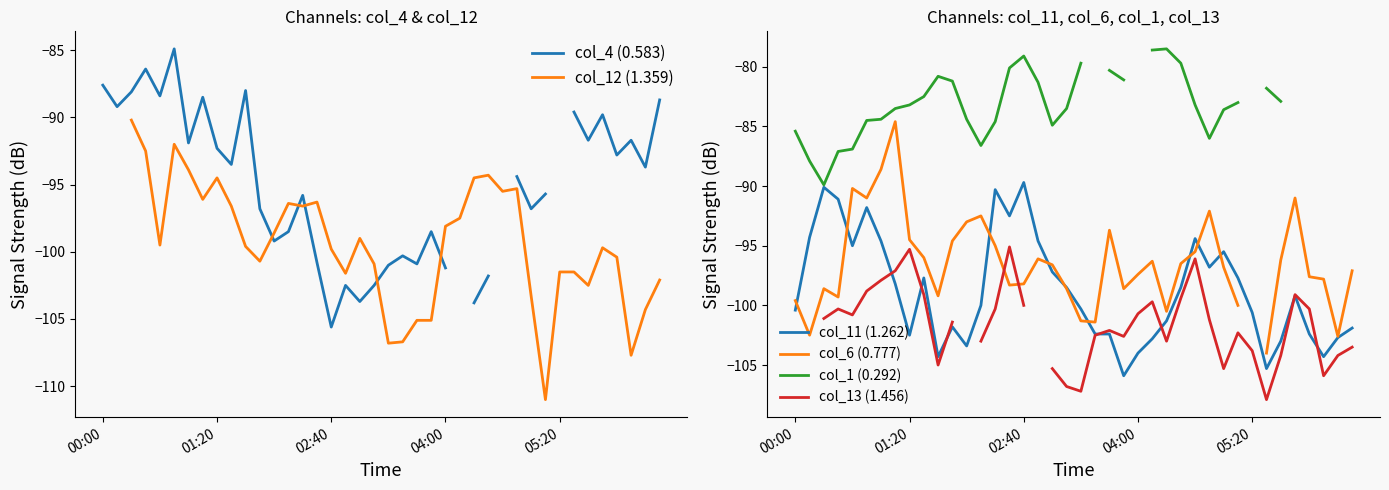

How many lines are shown in the chart?

6